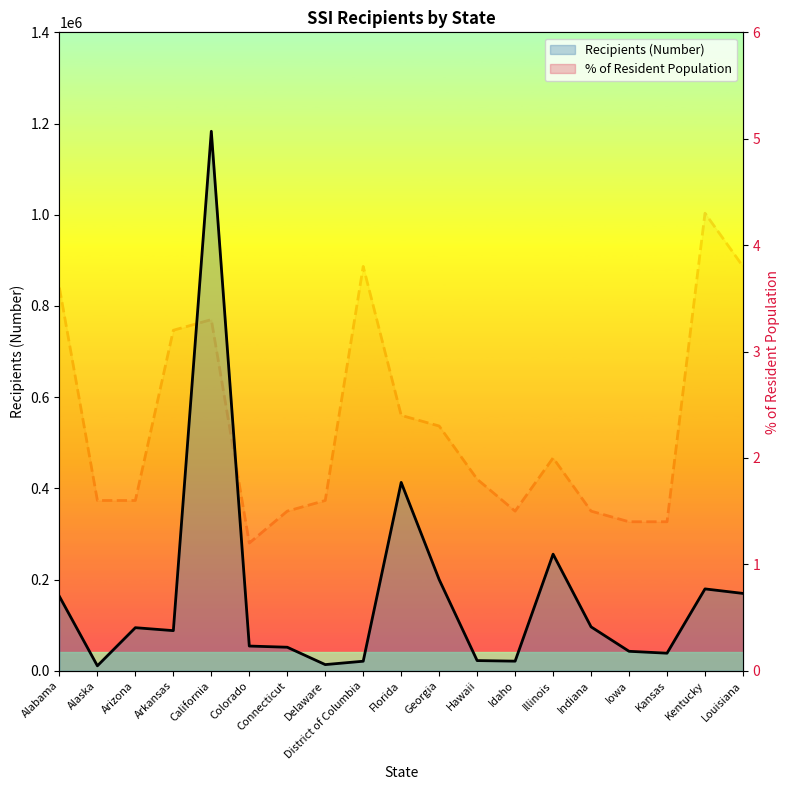

True or false: % of Resident Population and Recipients (Number) intersect in this chart.

False